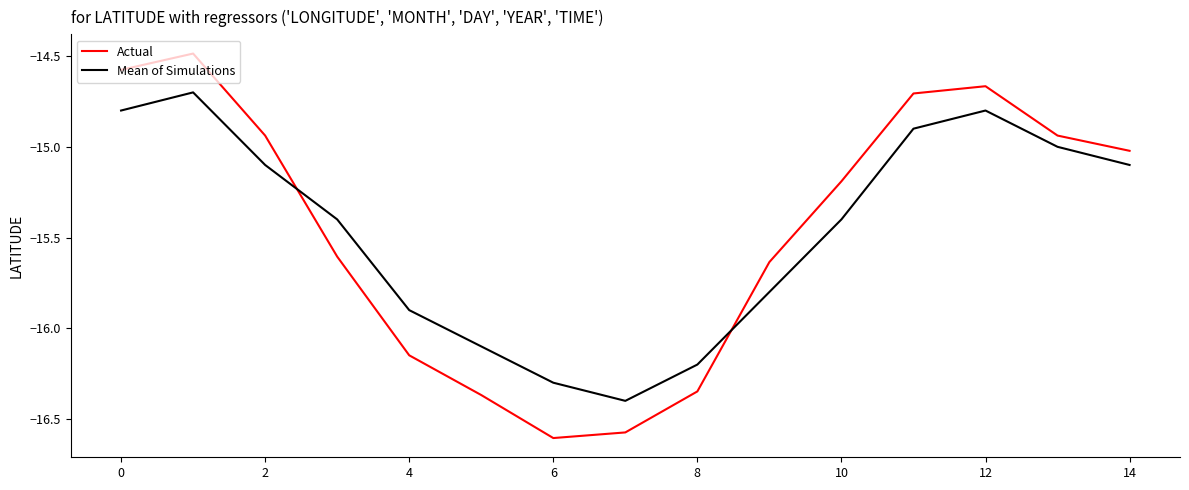

True or false: Mean of Simulations and Actual cross at least once.

True